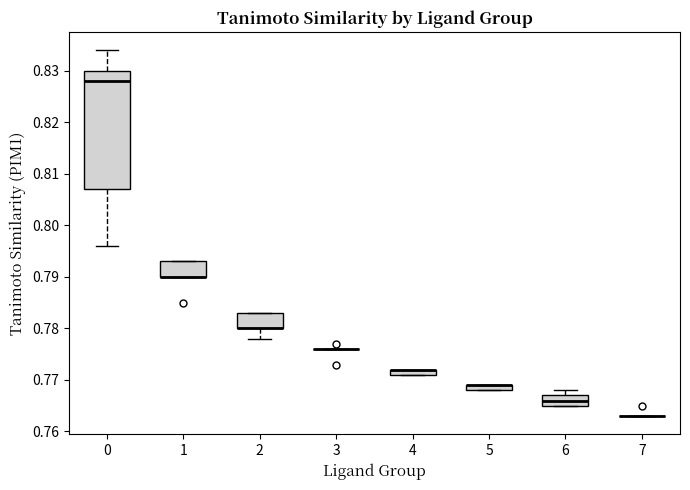

Which box is the tallest, from its lower edge to its upper edge?

0